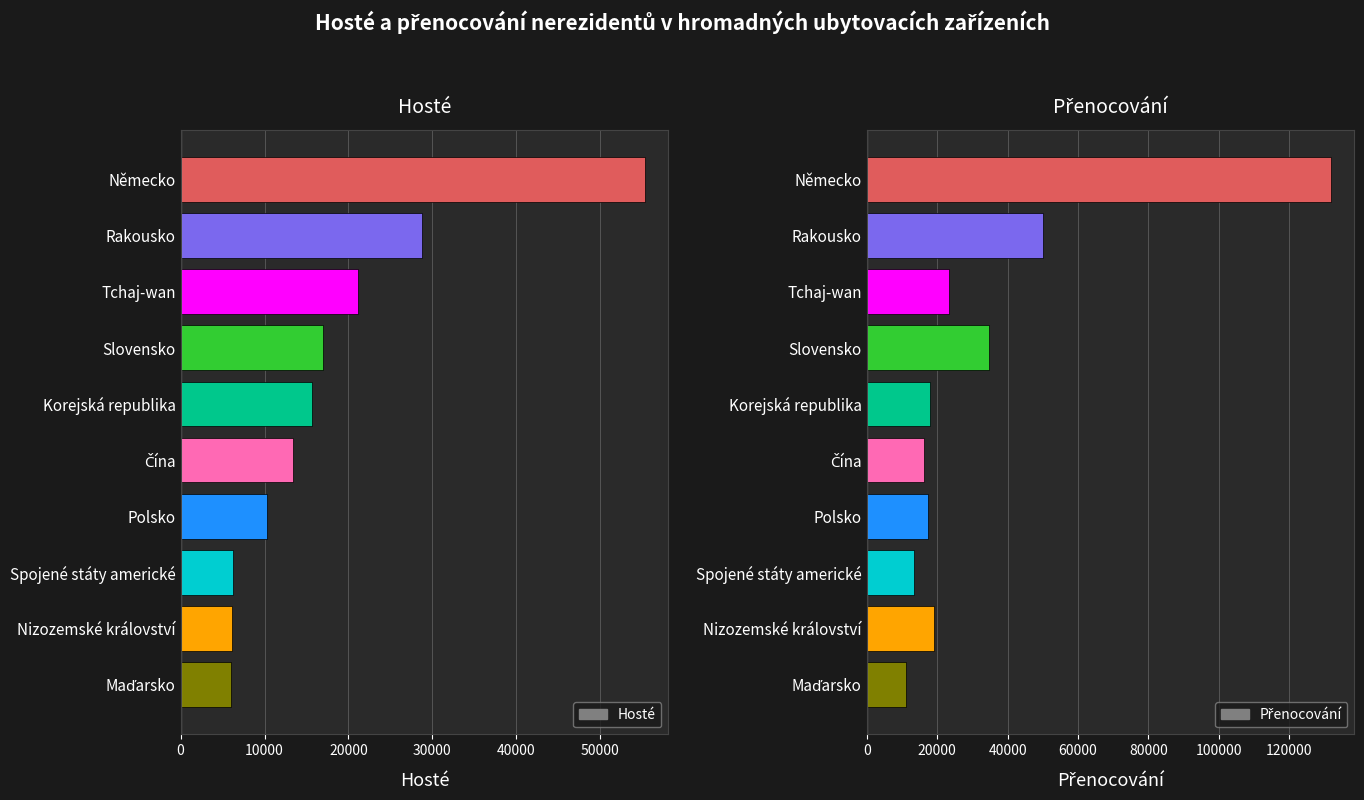

Is the value of Přenocování at Maďarsko greater than the value of Hosté at Spojené státy americké?

Yes